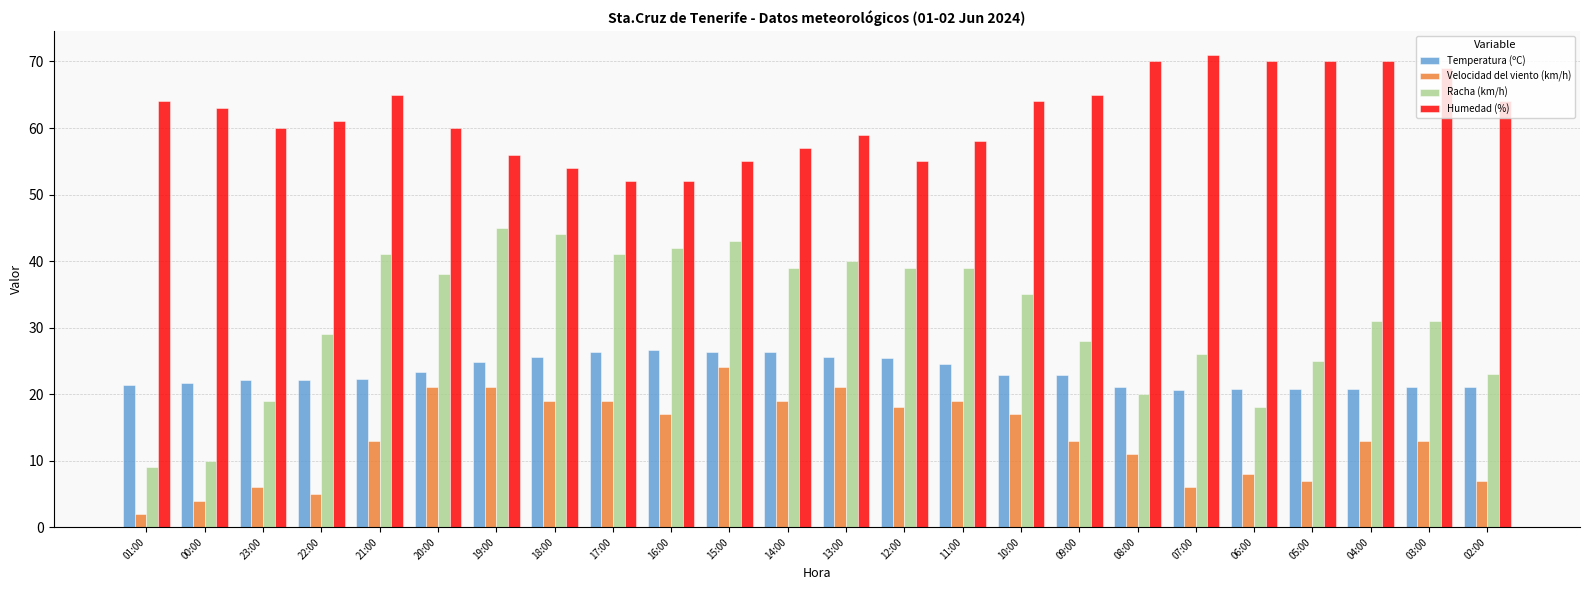

What is the sum of all Velocidad del viento (km/h) values?

323.0